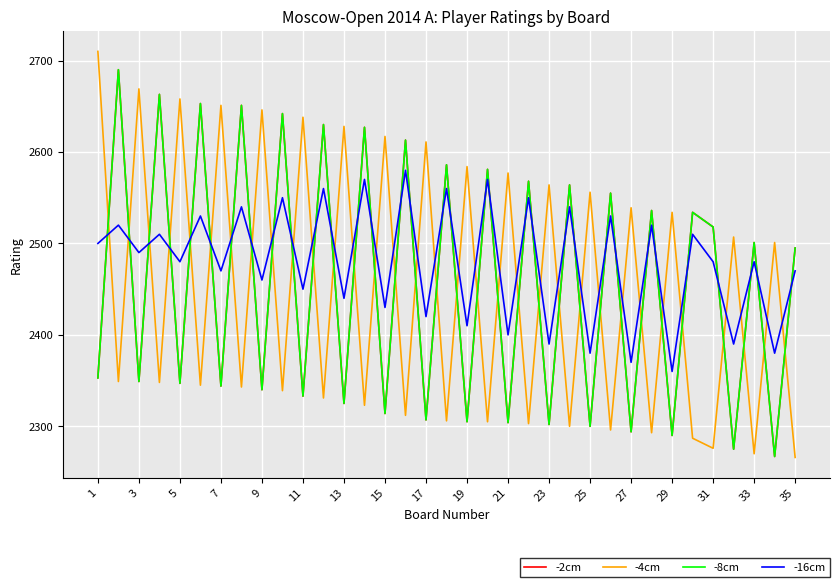

Reading left to right, extract all data points from this chart.

-2cm: 2353	2690	2349	2663	2347	2653	2344	2651	2340	2642	2333	2630	2325	2627	2314	2613	2307	2586	2305	2581	2304	2568	2302	2564	2300	2555	2294	2536	2290	2534	2518	2275	2501	2267	2495
-4cm: 2710	2349	2669	2348	2658	2345	2651	2343	2646	2339	2638	2331	2628	2323	2617	2312	2611	2306	2584	2305	2577	2303	2564	2300	2556	2296	2539	2293	2534	2287	2276	2507	2270	2501	2266
-8cm: 2353	2690	2349	2663	2347	2653	2344	2651	2340	2642	2333	2630	2325	2627	2314	2613	2307	2586	2305	2581	2304	2568	2302	2564	2300	2555	2294	2536	2290	2534	2518	2275	2501	2267	2495
-16cm: 2500	2520	2490	2510	2480	2530	2470	2540	2460	2550	2450	2560	2440	2570	2430	2580	2420	2560	2410	2570	2400	2550	2390	2540	2380	2530	2370	2520	2360	2510	2480	2390	2480	2380	2470